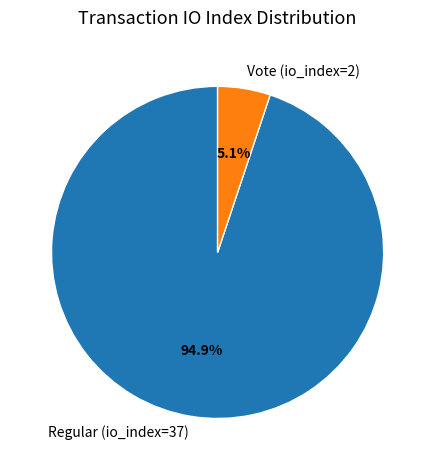

To the nearest percent, what percentage of the pie is Regular (io_index=37)?

95%